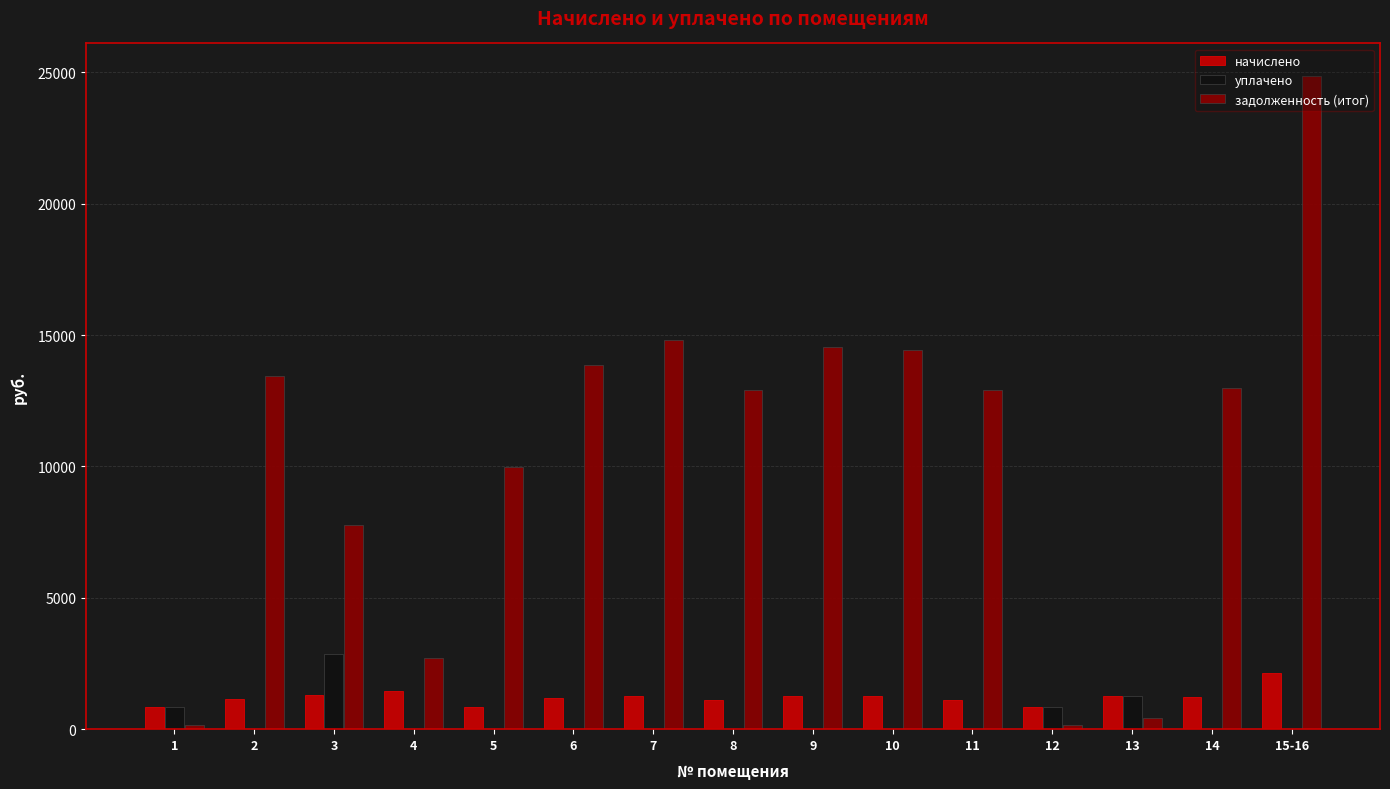

Which series changed the most between 5 and 10?

задолженность (итог)